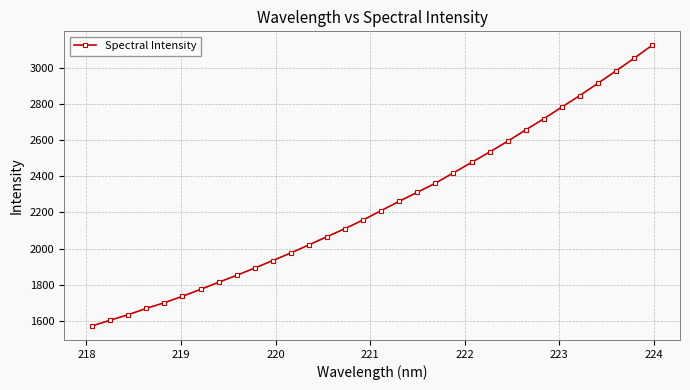

What is the average value?

2241.9